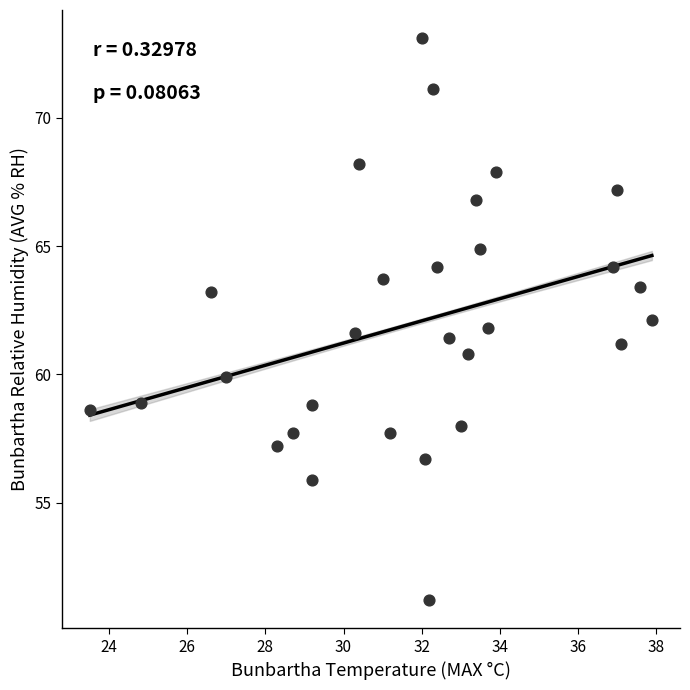

What is the range of Y values (max minus min)?

21.9